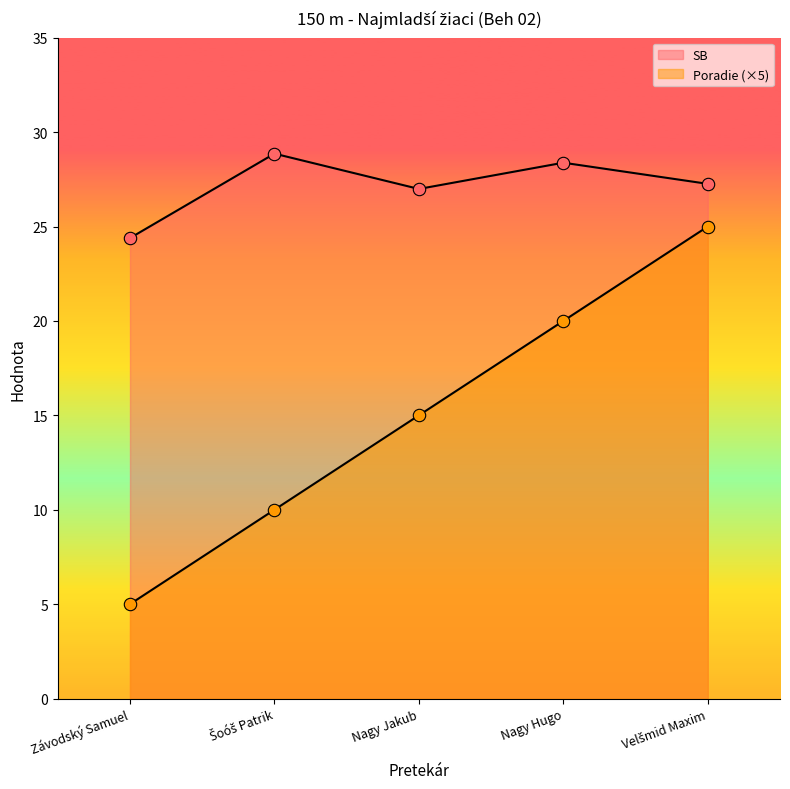

Which series has the largest total across all categories?

SB